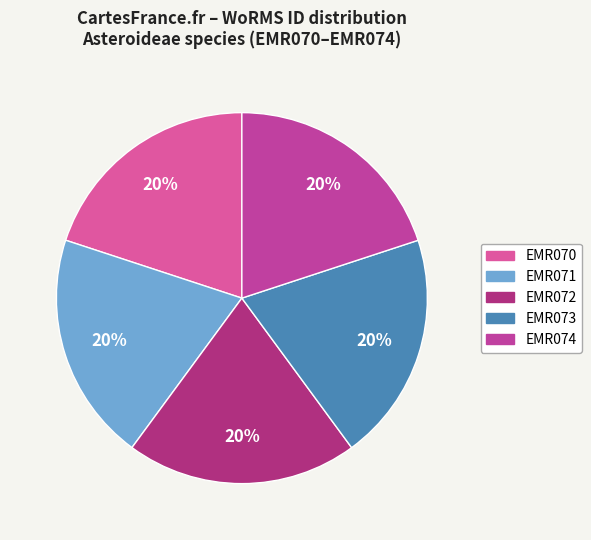

The EMR071 slice represents 20% of the pie. True or false?

True